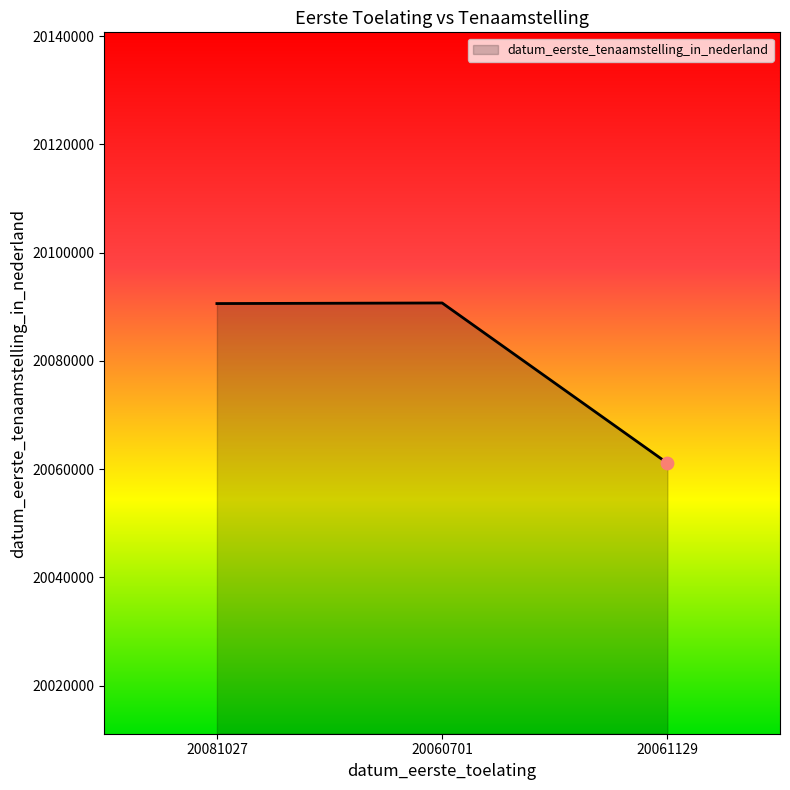

Approximately how many times larger is the value at 20060701 compared to 20061129?

1.0